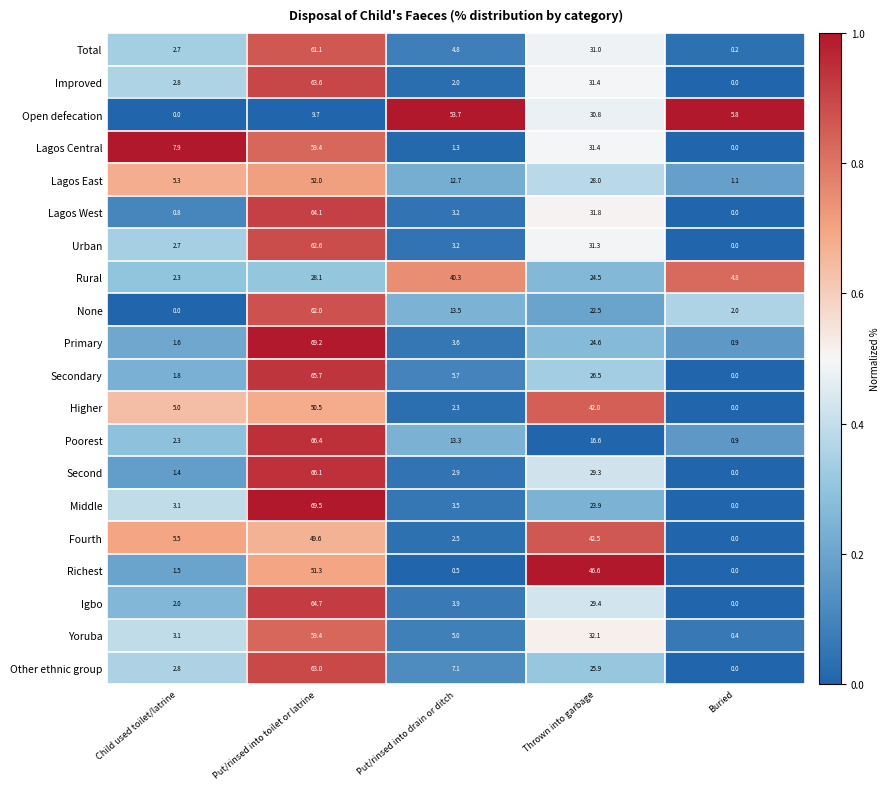

At which category does the chart reach its peak across all series?

Put/rinsed into toilet or latrine